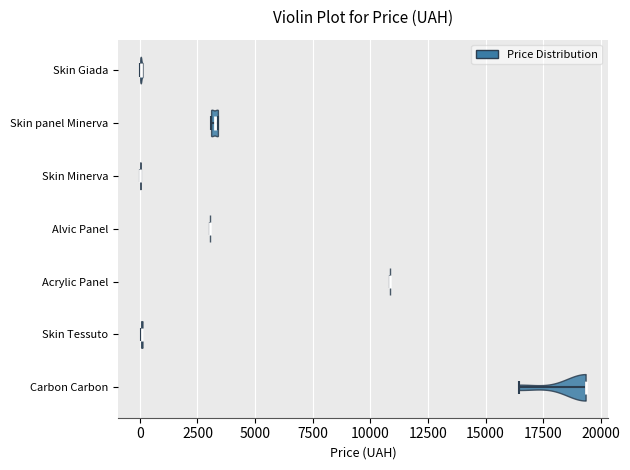

What is the lowest point the violin for Skin Tessuto reaches on the x-axis? The values are not printed on the chart, so give them approximately, as read against the axis.

0